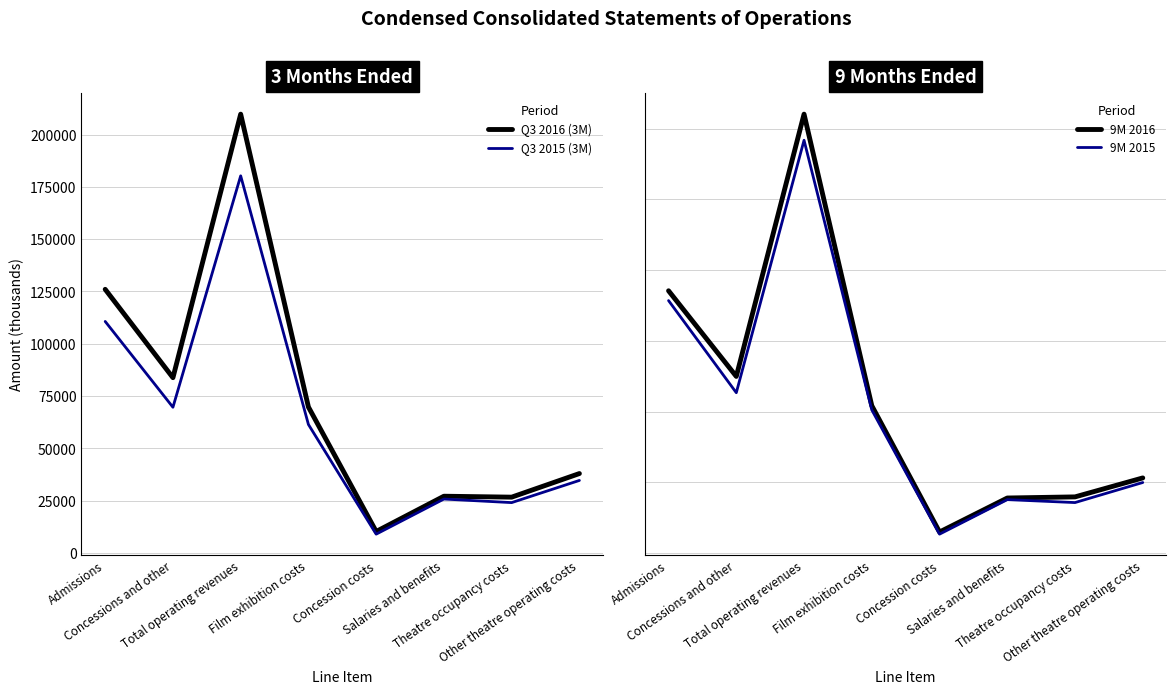

What is the difference between the highest and lowest values at Concession costs?

20776